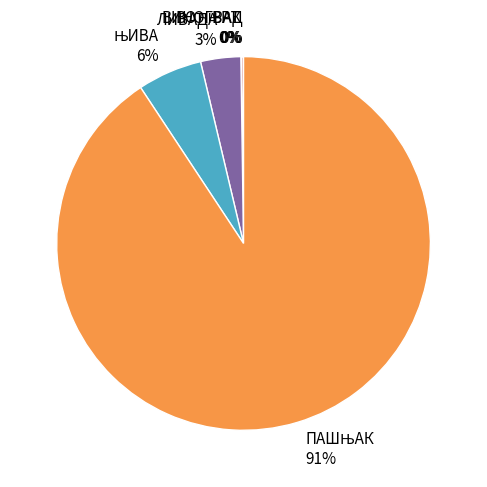

Does ЛИВАДА 3% account for over 50% of the chart?

No